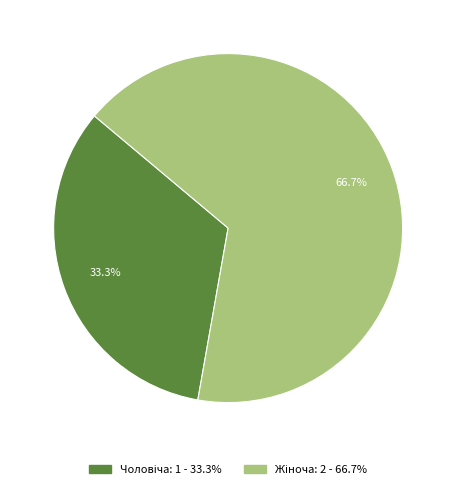

To the nearest percent, what is the difference between the largest and smallest slice percentages?

33%